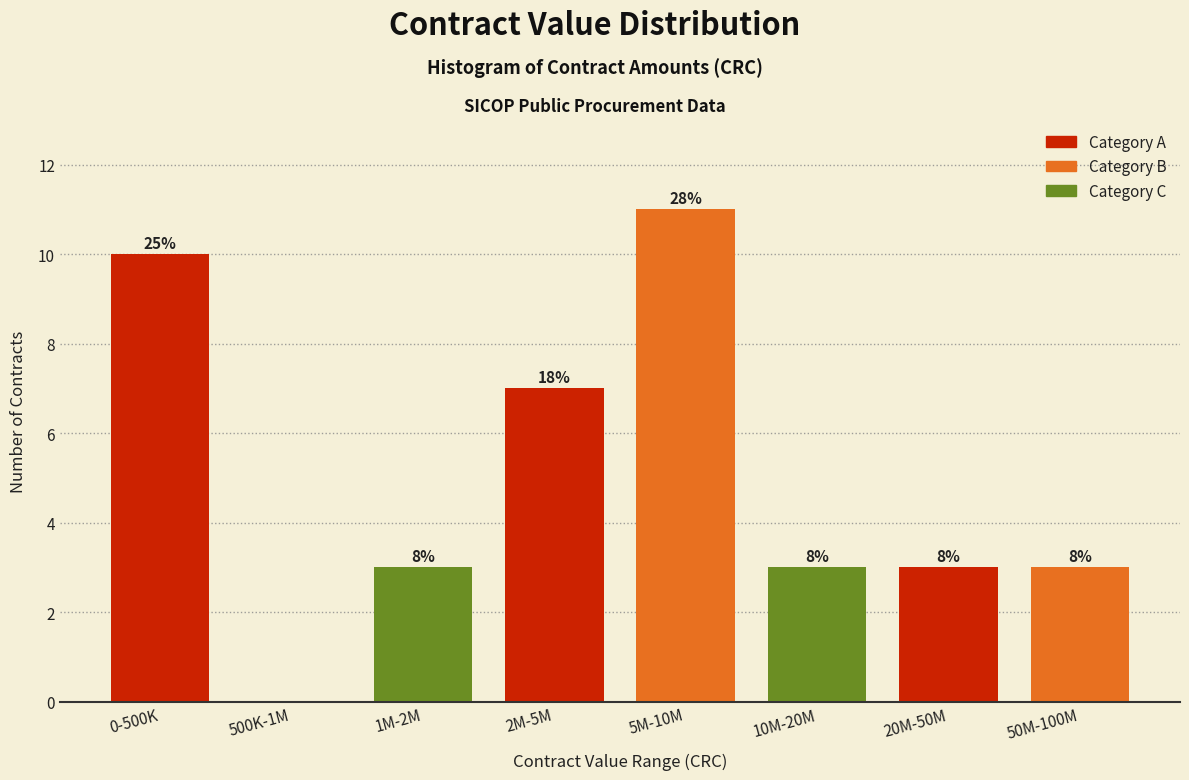

Are the bars horizontal?

No